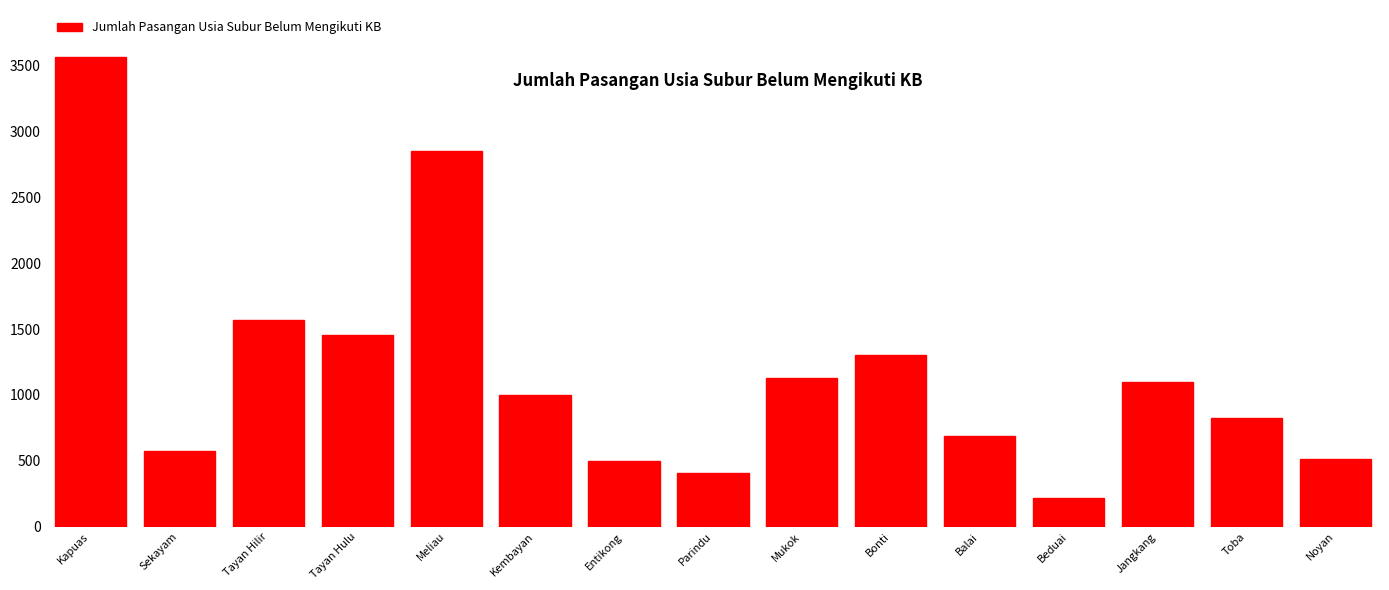

What is the maximum value shown in the chart?

3567